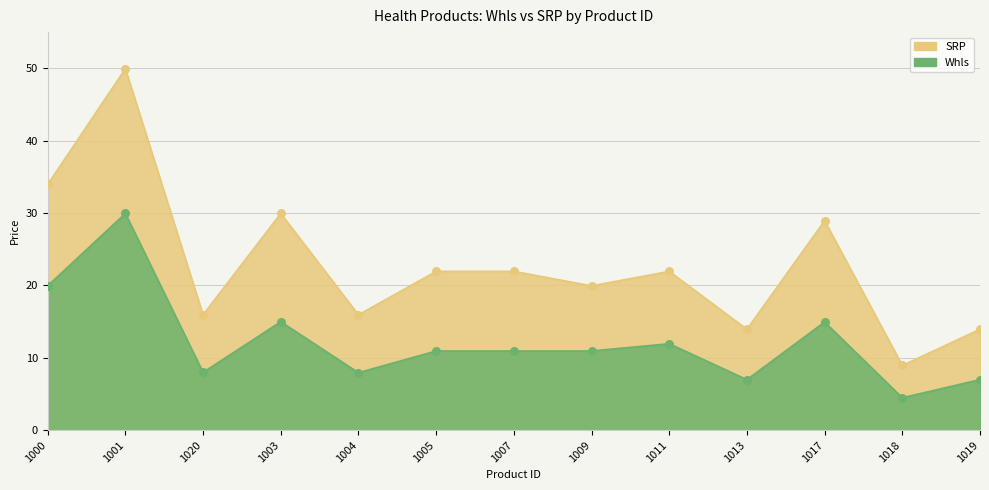

Which series reaches the maximum Y coordinate?

SRP